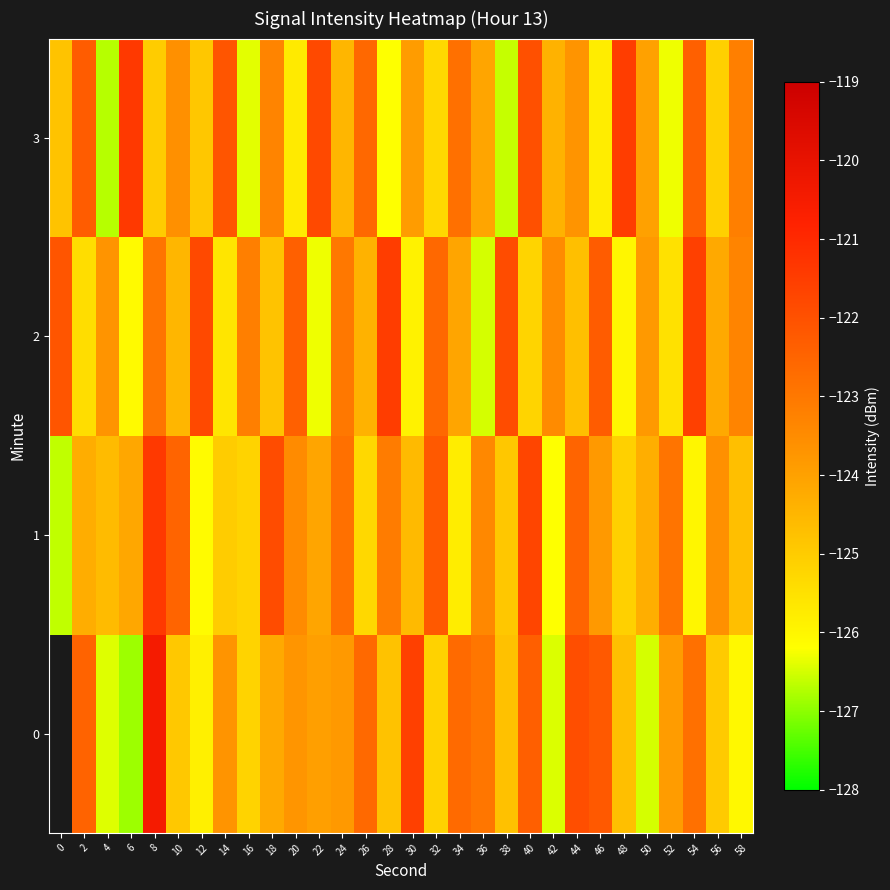

What is the difference between the highest and lowest values at 6?

5.5